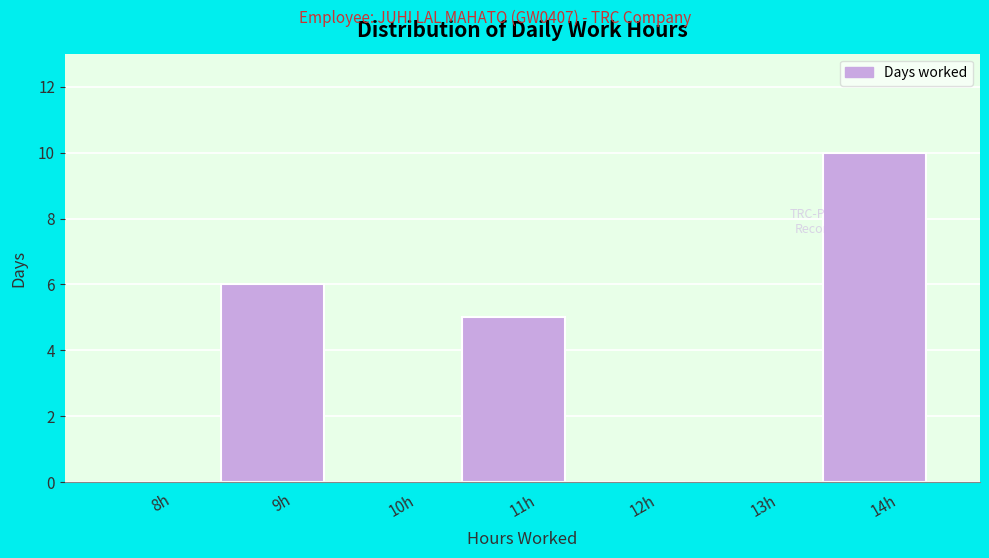

Reading right to left, extract all data points from this chart.

14h=10	13h=0	12h=0	11h=5	10h=0	9h=6	8h=0